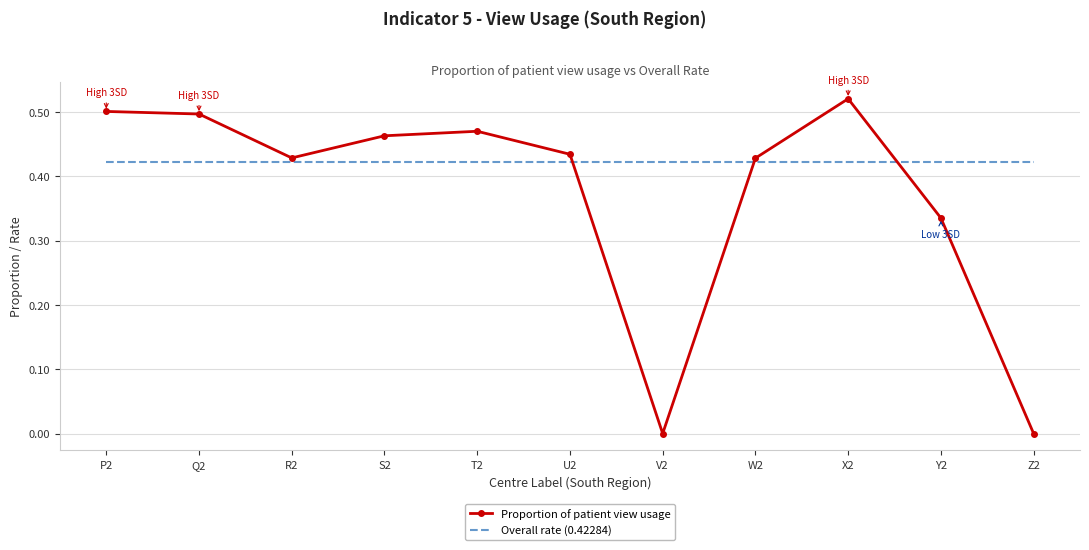

What position from the left is Z2?

11